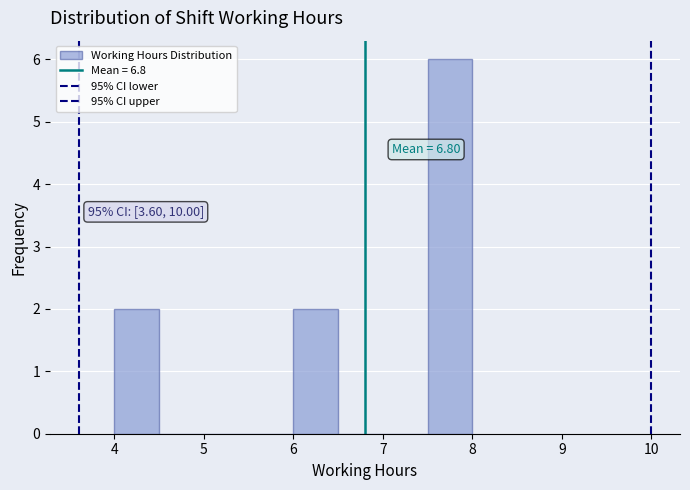

Which range on the x-axis has the tallest bar?

7.5 to 8.0